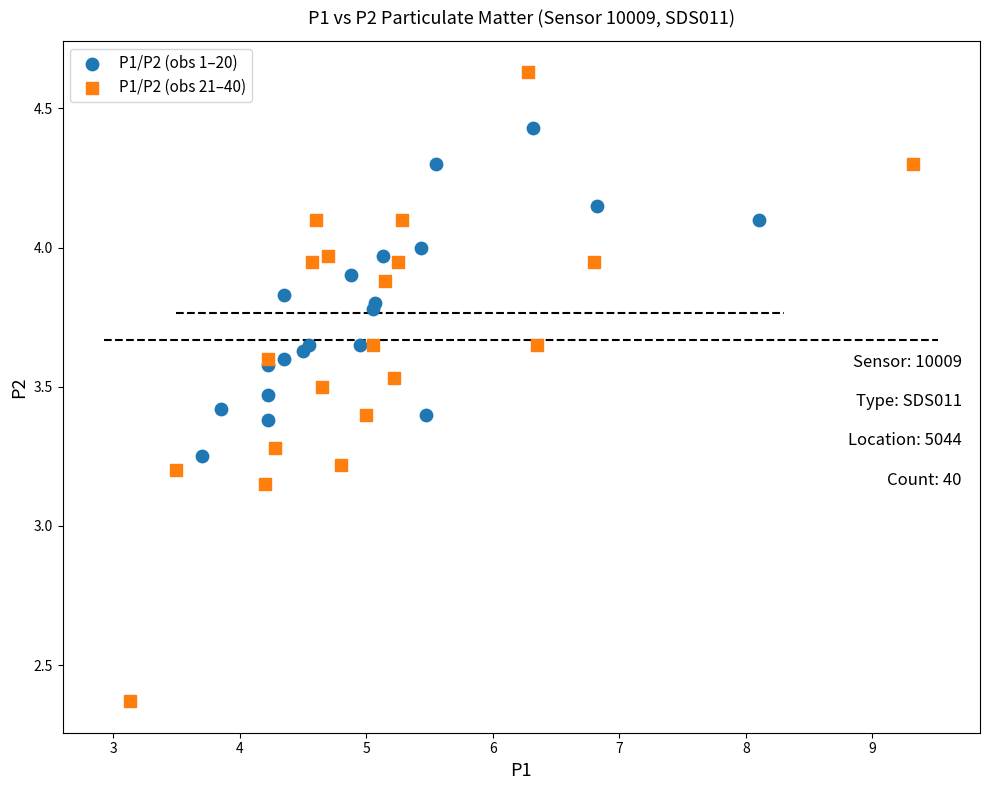

Which series contains the lowest Y value?

P1/P2 (obs 21–40)